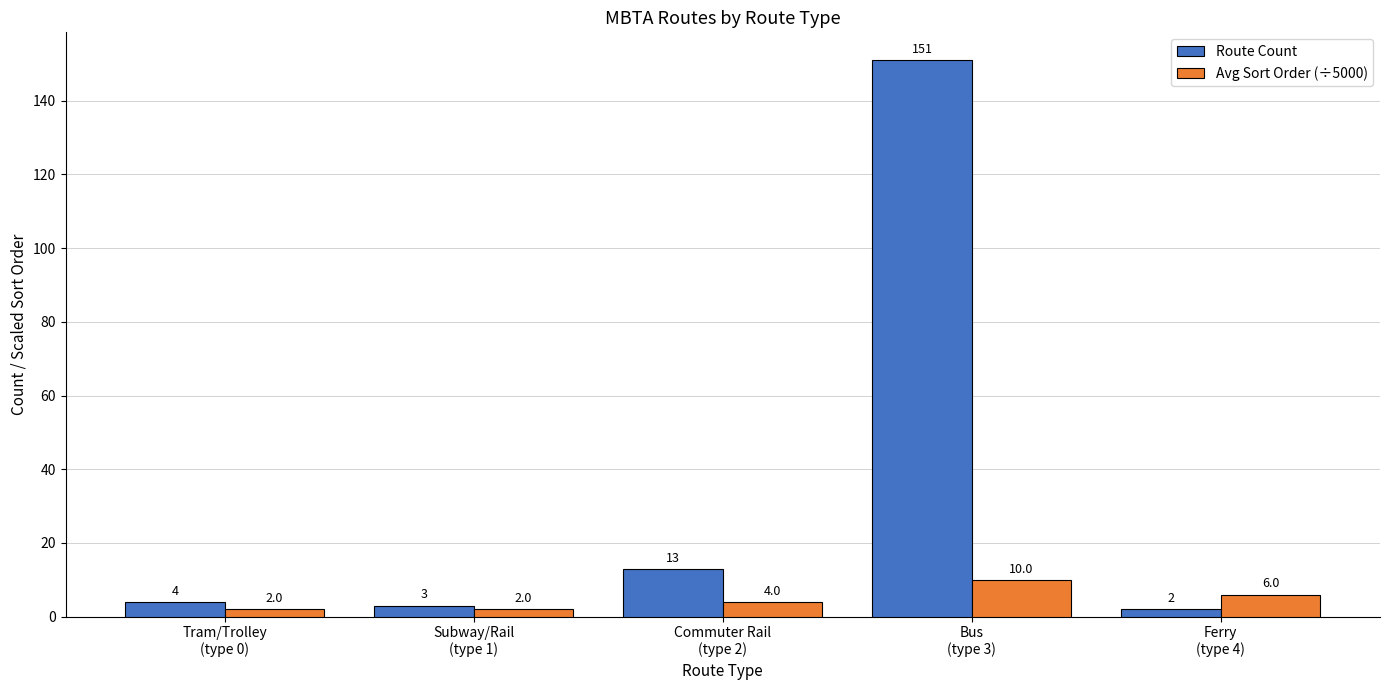

Between Subway/Rail
(type 1) and Bus
(type 3), which series saw the biggest shift?

Route Count